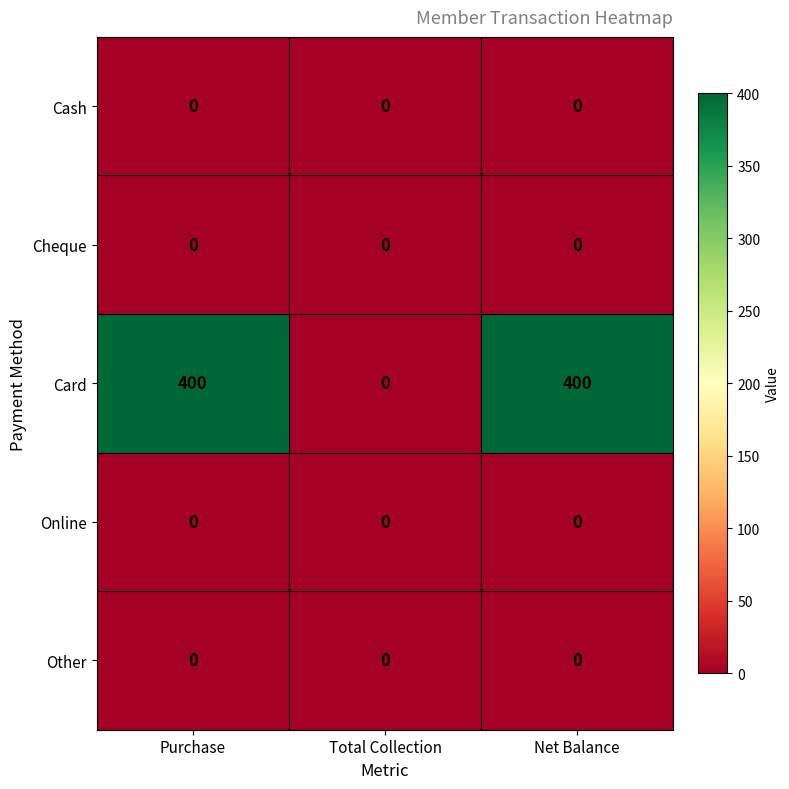

Which series has the largest total across all categories?

Card